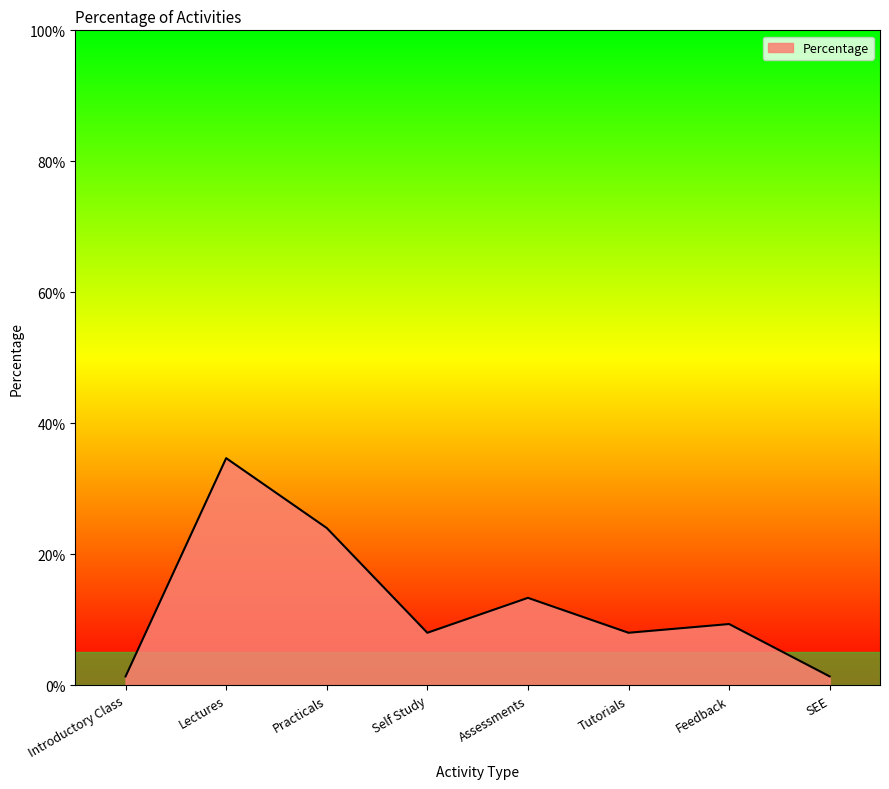

Where is the data nearest to the value 18?

Assessments